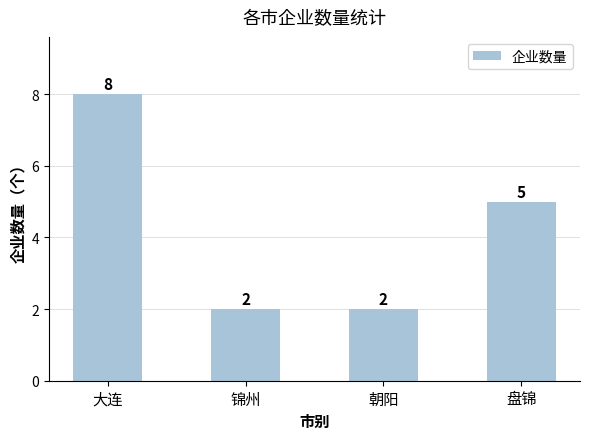

What is the smallest value displayed?

2